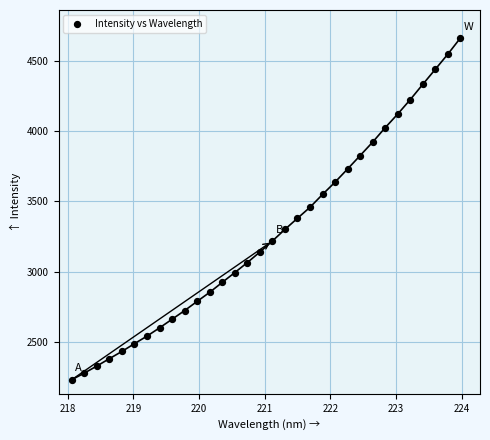

What is the range of X values (max minus min)?

5.9